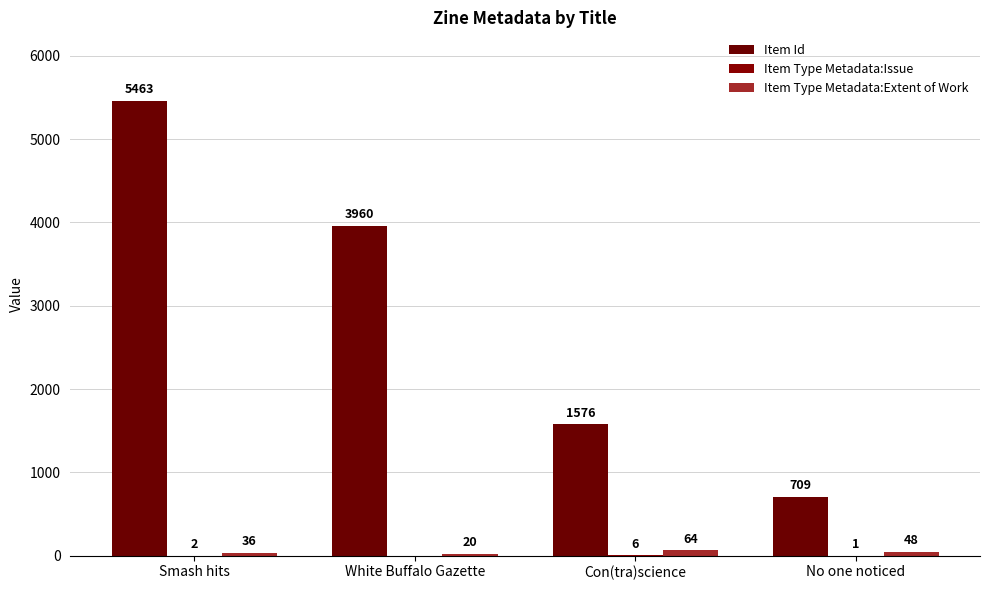

How many groups of bars are there?

4